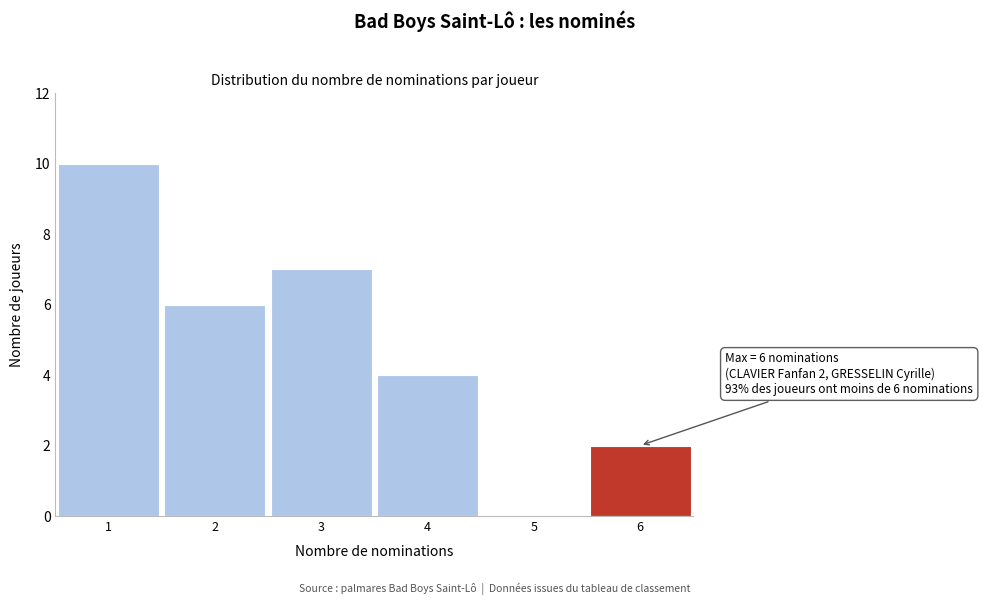

Over which range of the x-axis is the bar tallest?

0.5 to 1.5